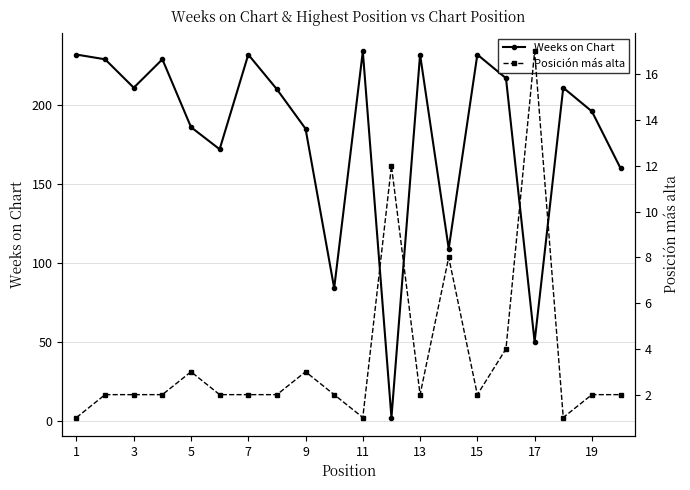

Reading left to right, extract all data points from this chart.

Weeks on Chart: 232	229	211	229	186	172	232	210	185	84	234	2	232	109	232	217	50	211	196	160
Posición más alta: 1	2	2	2	3	2	2	2	3	2	1	12	2	8	2	4	17	1	2	2